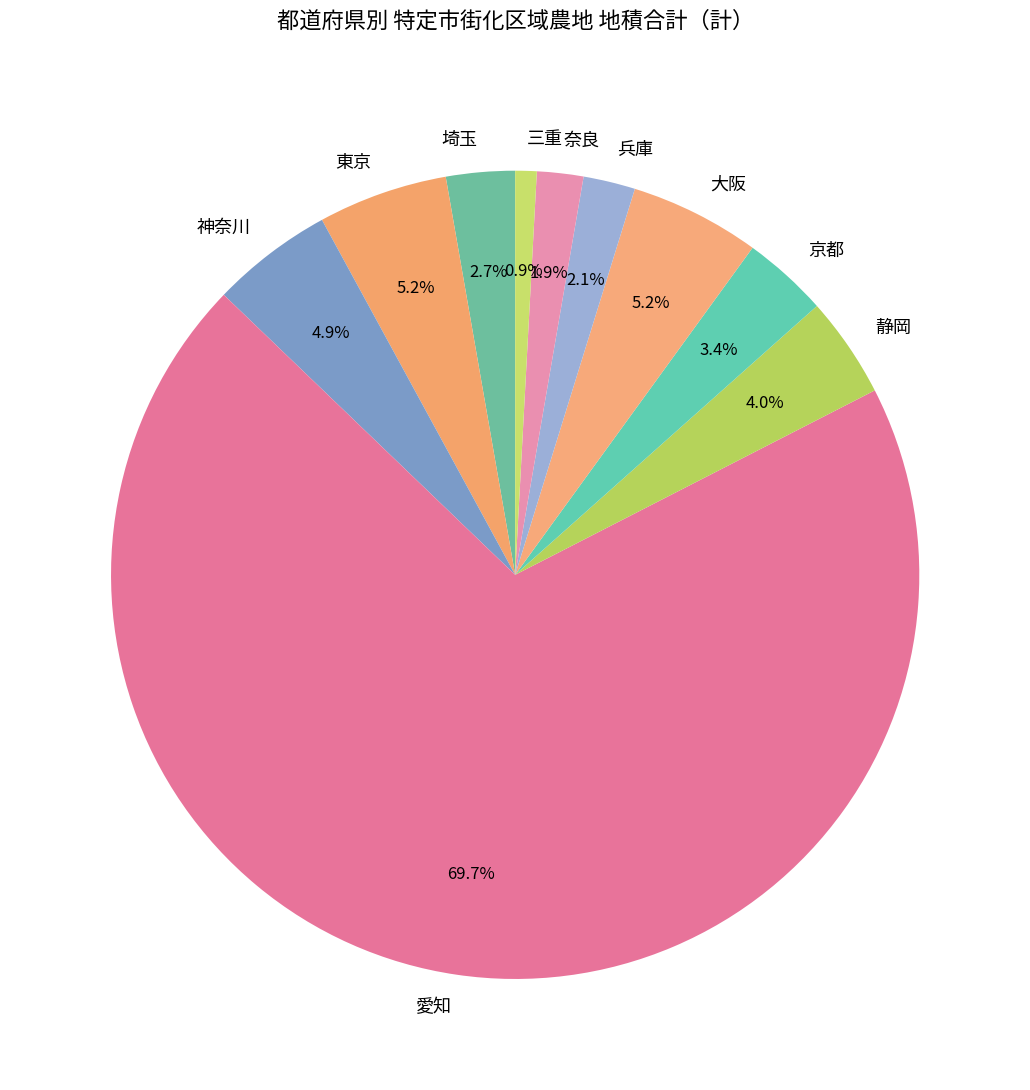

To the nearest percent, what percentage of the pie is 京都?

3%